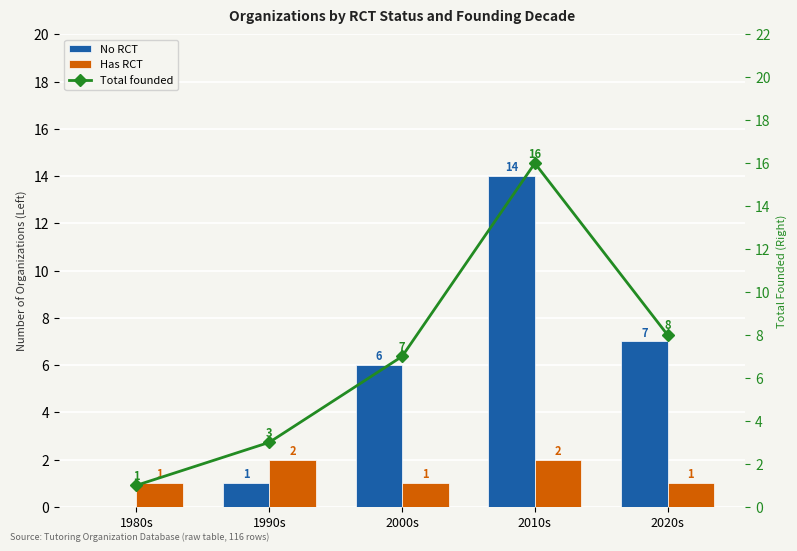

Are the bars grouped side by side (vs. stacked)?

Yes